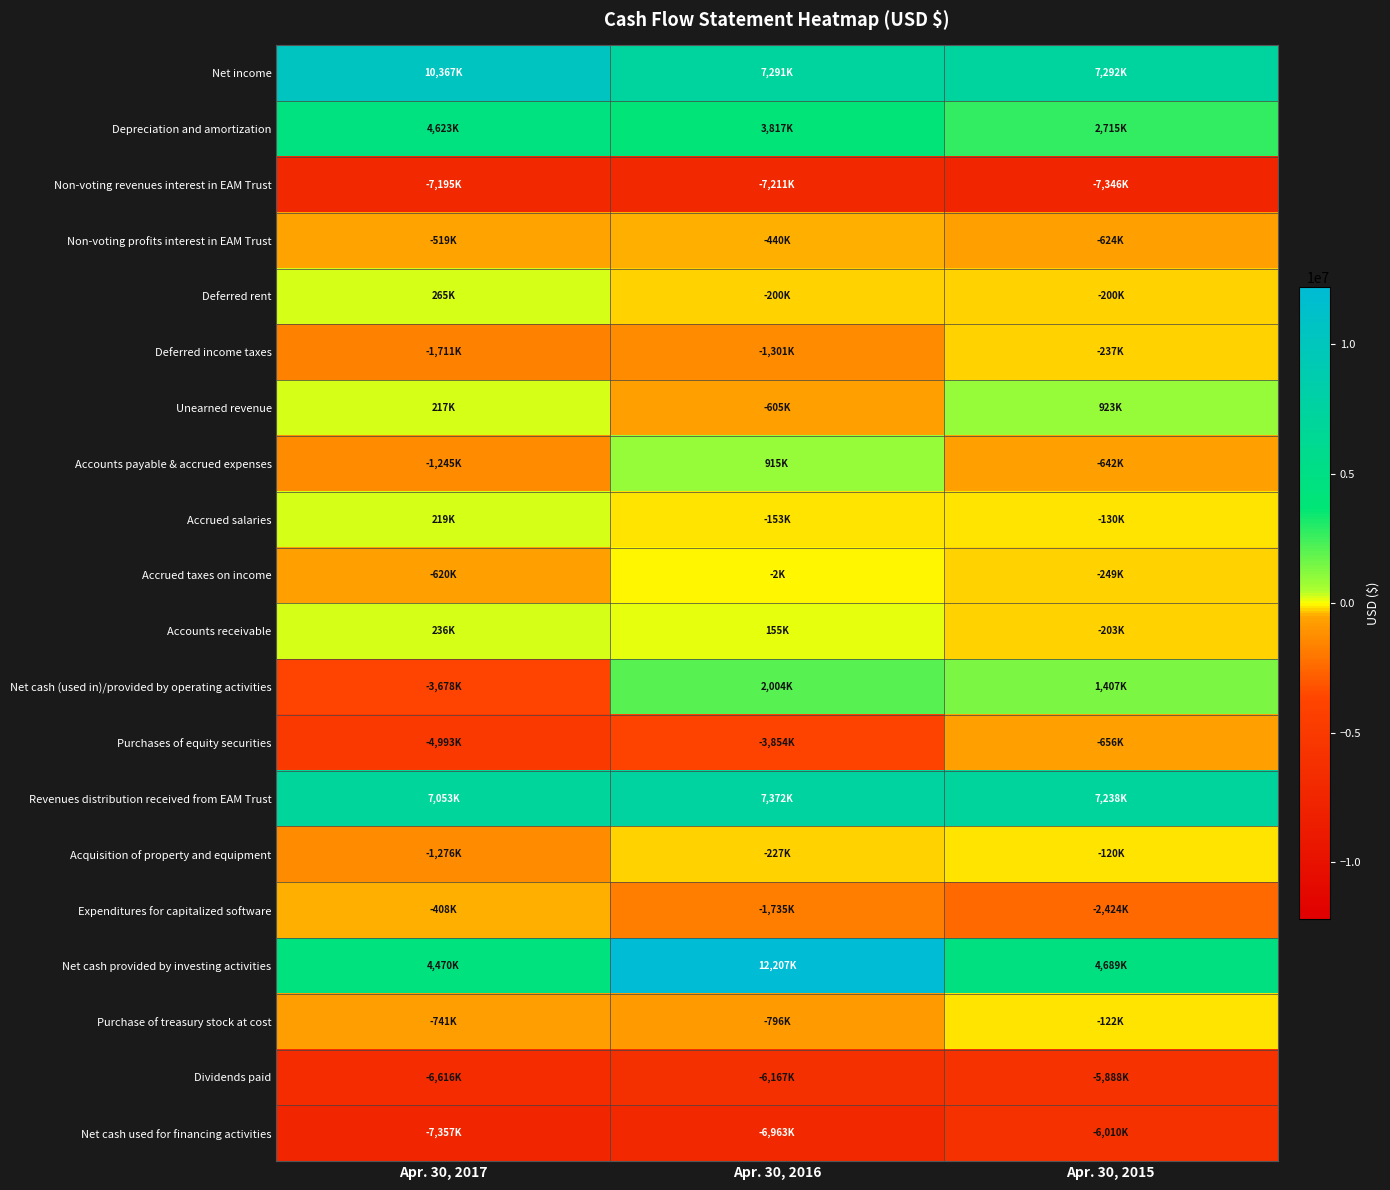

Reading left to right, list all the values displayed in this chart.

Net income: Apr. 30, 2017=10367000	Apr. 30, 2016=7291000	Apr. 30, 2015=7292000
Depreciation and amortization: Apr. 30, 2017=4623000	Apr. 30, 2016=3817000	Apr. 30, 2015=2715000
Non-voting revenues interest in EAM Trust: Apr. 30, 2017=-7195000	Apr. 30, 2016=-7211000	Apr. 30, 2015=-7346000
Non-voting profits interest in EAM Trust: Apr. 30, 2017=-519000	Apr. 30, 2016=-440000	Apr. 30, 2015=-624000
Deferred rent: Apr. 30, 2017=265000	Apr. 30, 2016=-200000	Apr. 30, 2015=-200000
Deferred income taxes: Apr. 30, 2017=-1711000	Apr. 30, 2016=-1301000	Apr. 30, 2015=-237000
Unearned revenue: Apr. 30, 2017=217000	Apr. 30, 2016=-605000	Apr. 30, 2015=923000
Accounts payable & accrued expenses: Apr. 30, 2017=-1245000	Apr. 30, 2016=915000	Apr. 30, 2015=-642000
Accrued salaries: Apr. 30, 2017=219000	Apr. 30, 2016=-153000	Apr. 30, 2015=-130000
Accrued taxes on income: Apr. 30, 2017=-620000	Apr. 30, 2016=-2000	Apr. 30, 2015=-249000
Accounts receivable: Apr. 30, 2017=236000	Apr. 30, 2016=155000	Apr. 30, 2015=-203000
Net cash (used in)/provided by operating activities: Apr. 30, 2017=-3678000	Apr. 30, 2016=2004000	Apr. 30, 2015=1407000
Purchases of equity securities: Apr. 30, 2017=-4993000	Apr. 30, 2016=-3854000	Apr. 30, 2015=-656000
Revenues distribution received from EAM Trust: Apr. 30, 2017=7053000	Apr. 30, 2016=7372000	Apr. 30, 2015=7238000
Acquisition of property and equipment: Apr. 30, 2017=-1276000	Apr. 30, 2016=-227000	Apr. 30, 2015=-120000
Expenditures for capitalized software: Apr. 30, 2017=-408000	Apr. 30, 2016=-1735000	Apr. 30, 2015=-2424000
Net cash provided by investing activities: Apr. 30, 2017=4470000	Apr. 30, 2016=12207000	Apr. 30, 2015=4689000
Purchase of treasury stock at cost: Apr. 30, 2017=-741000	Apr. 30, 2016=-796000	Apr. 30, 2015=-122000
Dividends paid: Apr. 30, 2017=-6616000	Apr. 30, 2016=-6167000	Apr. 30, 2015=-5888000
Net cash used for financing activities: Apr. 30, 2017=-7357000	Apr. 30, 2016=-6963000	Apr. 30, 2015=-6010000